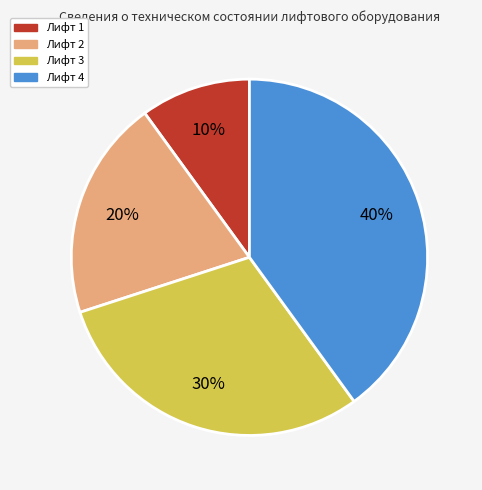

How many slices are in this pie chart?

4